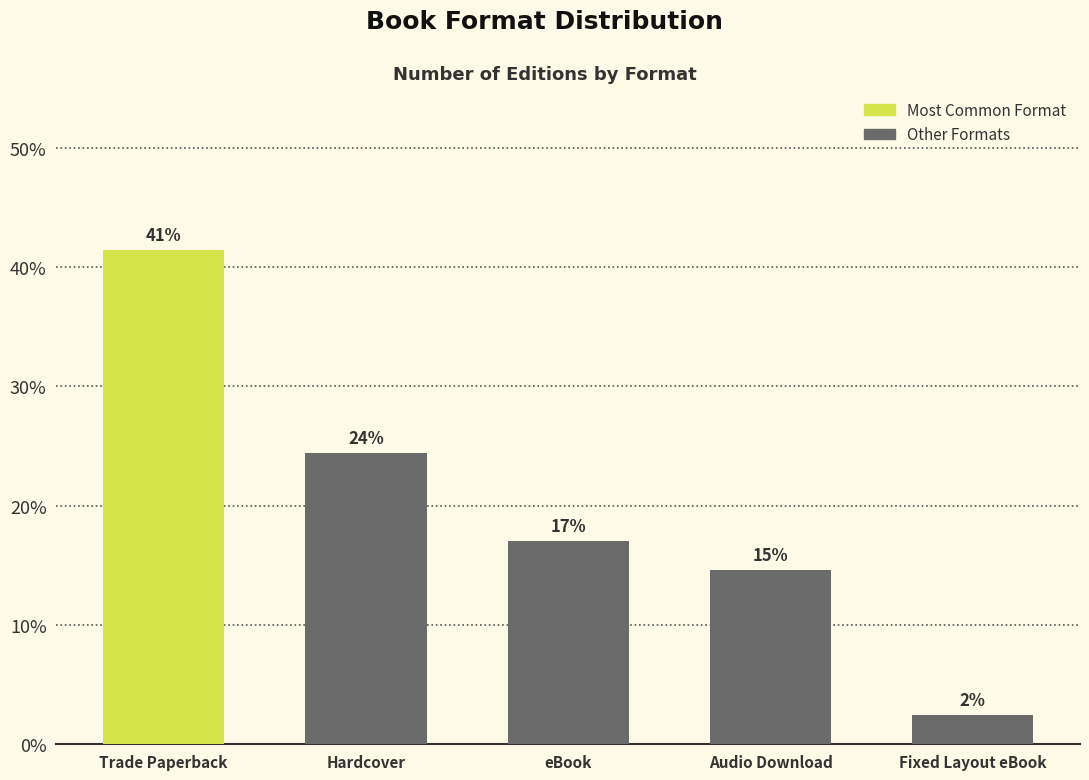

Reading left to right, list all the values displayed in this chart.

Trade Paperback=41.5	Hardcover=24.4	eBook=17.1	Audio Download=14.6	Fixed Layout eBook=2.4